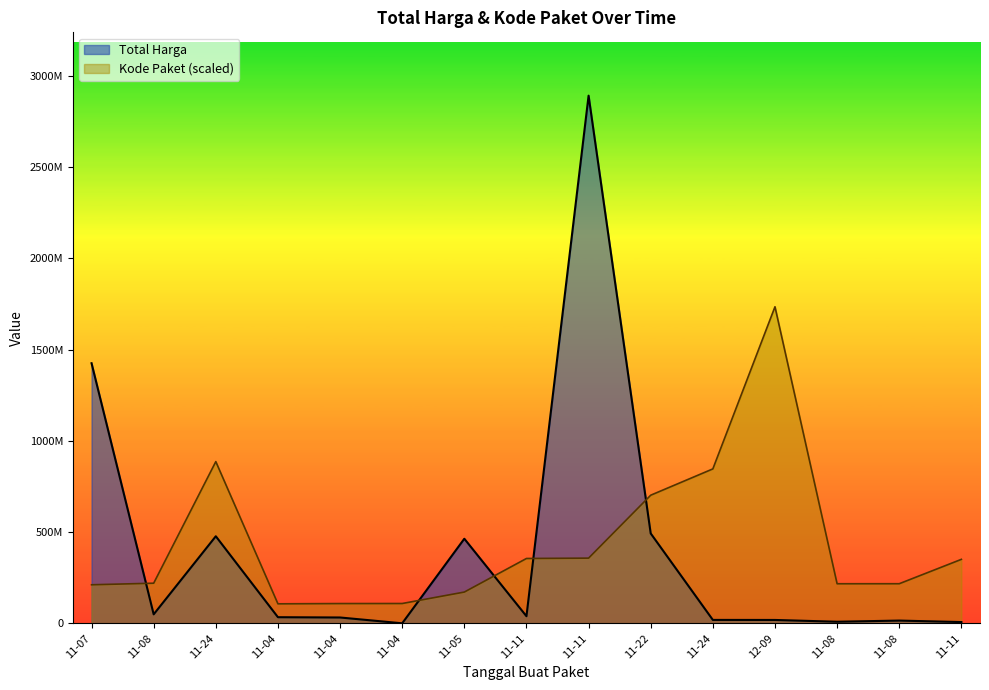

Is the value of Kode Paket at 11-22 greater than the value of Total Harga at 11-05?

Yes